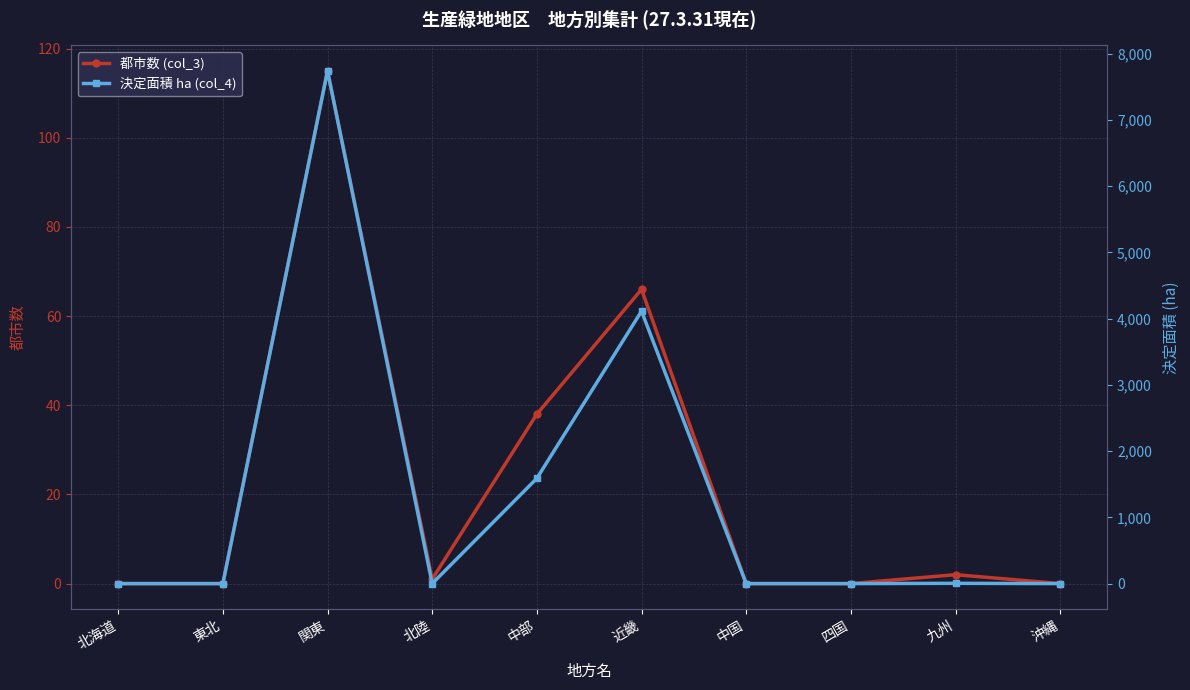

What position from the left is 北海道?

1